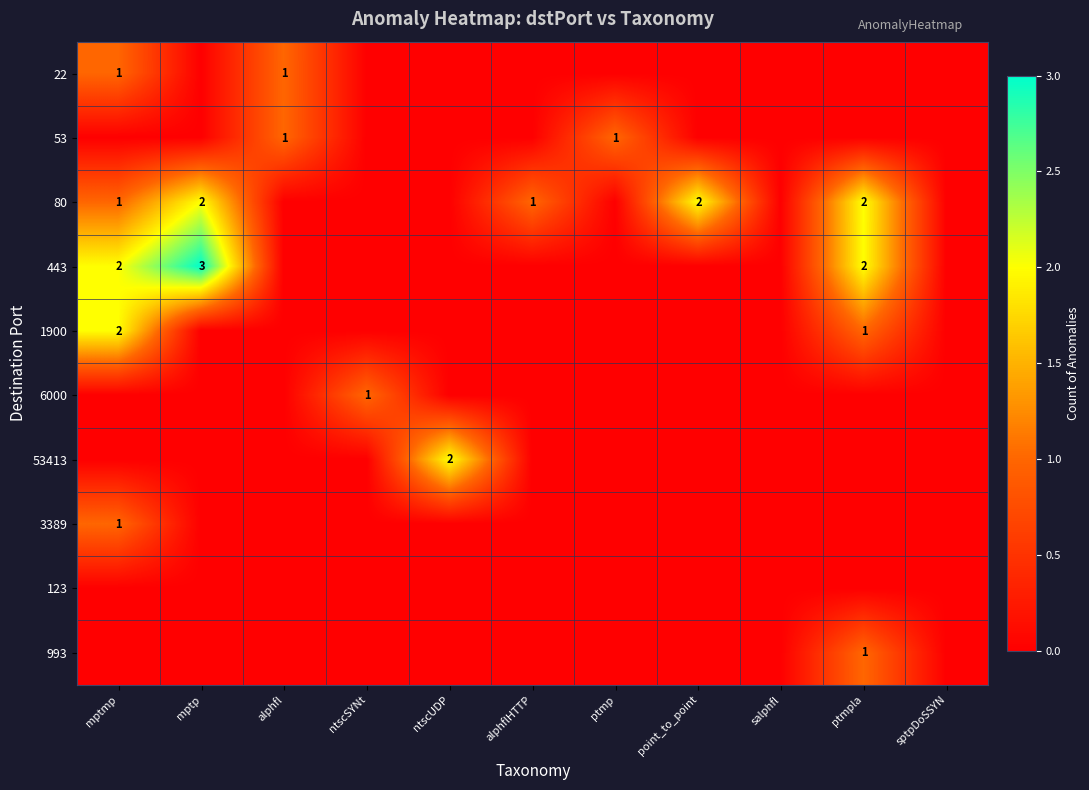

What is the total value across all series at mptp?

5